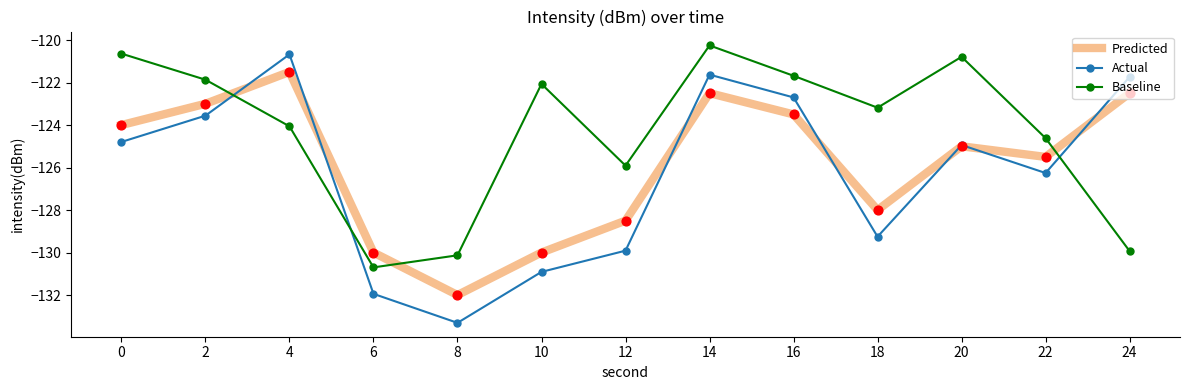

What is the spread (max minus min) of values at 10?

8.8